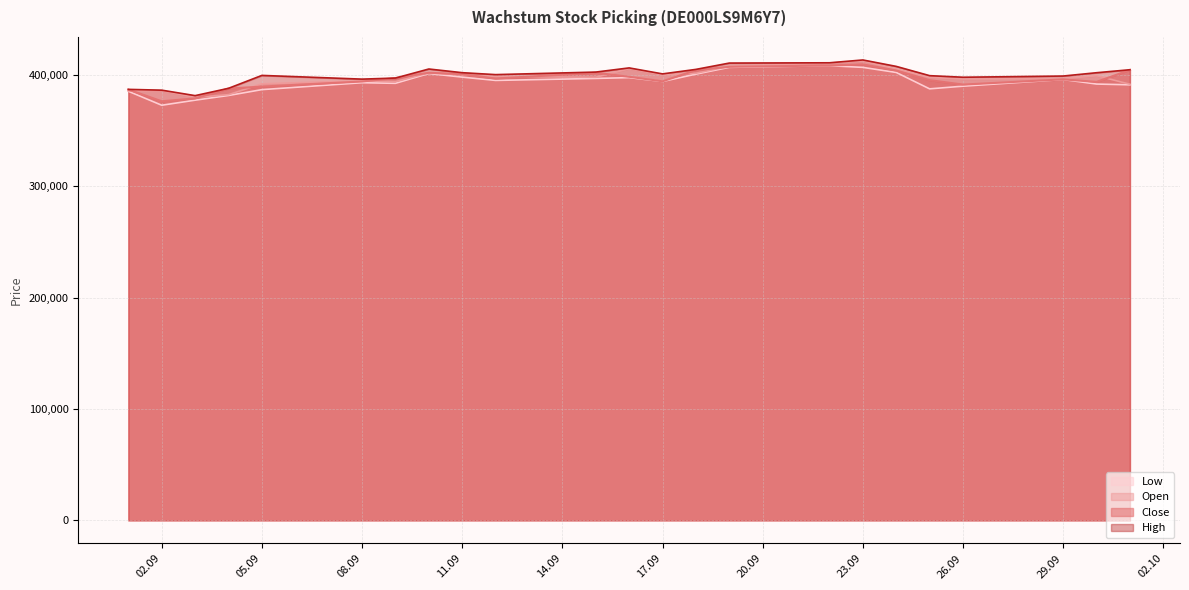

What is the total value across all series at 11.09?

1601299